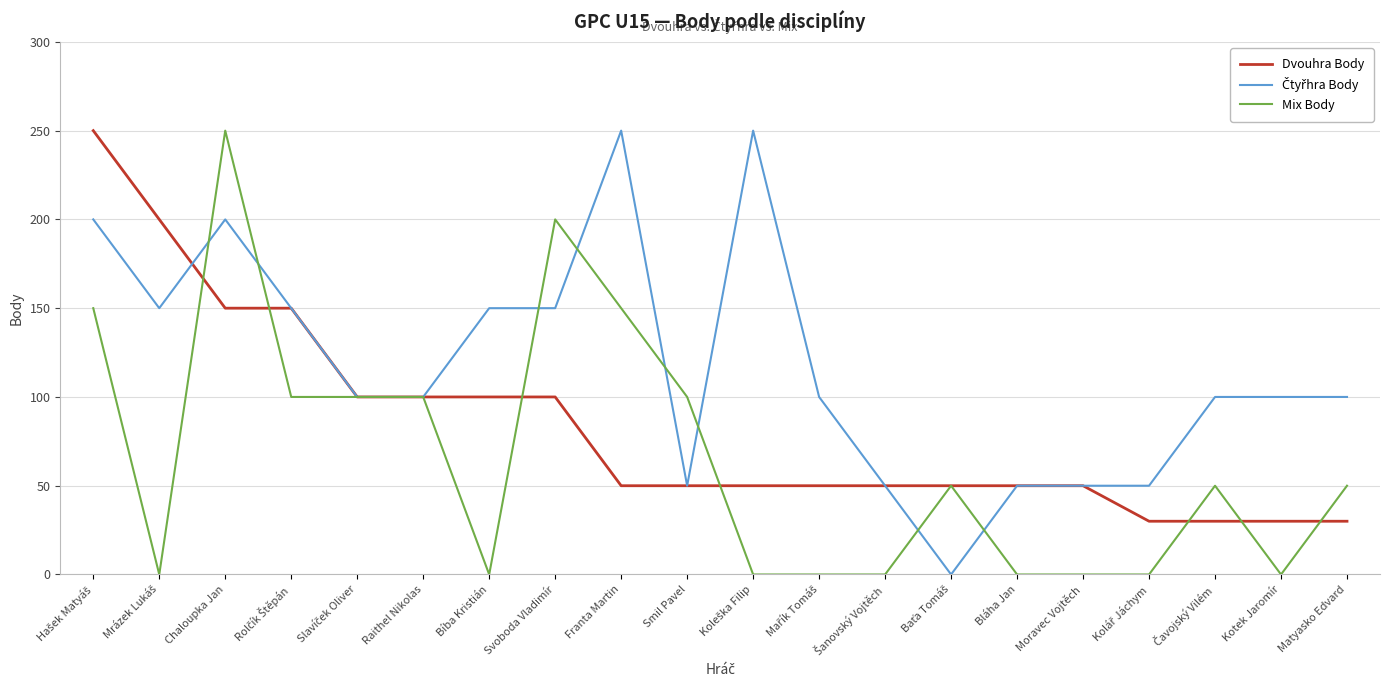

What is the difference between the highest and lowest values at Svoboda Vladimír?

100